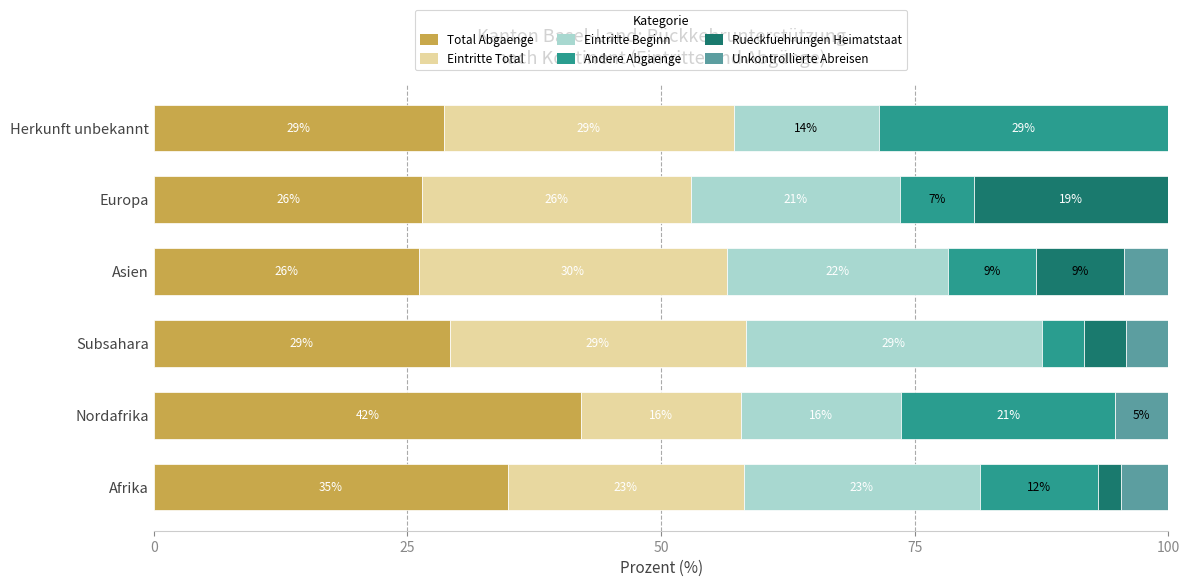

What is the value of the Eintritte Total bar at the 3rd from the left?

29.2